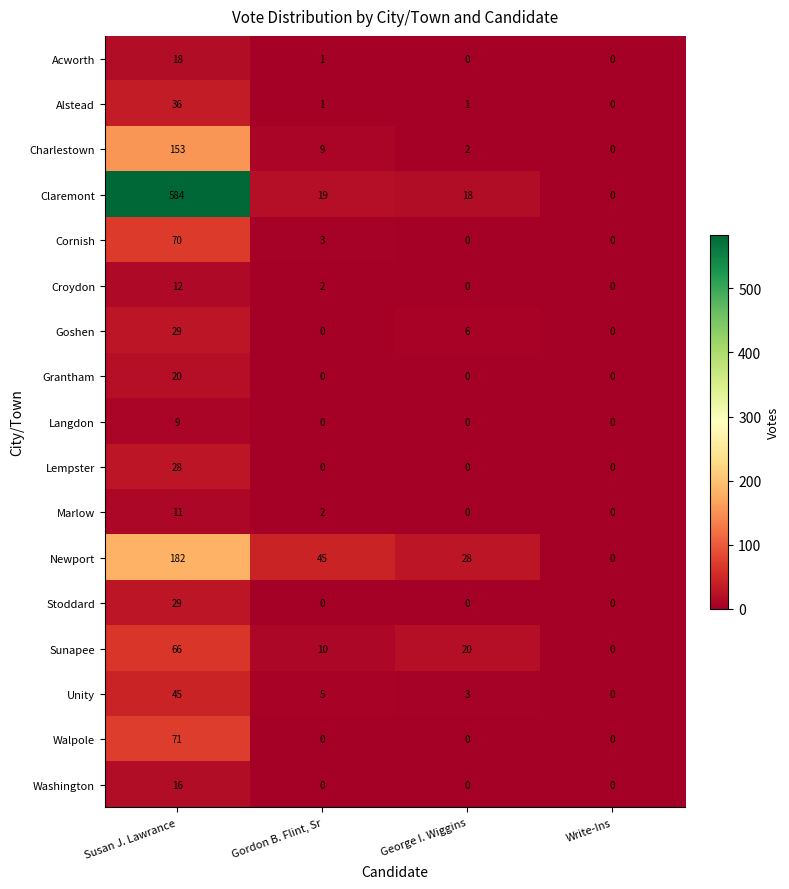

What is the difference between the highest and lowest values at Susan J. Lawrance?

575